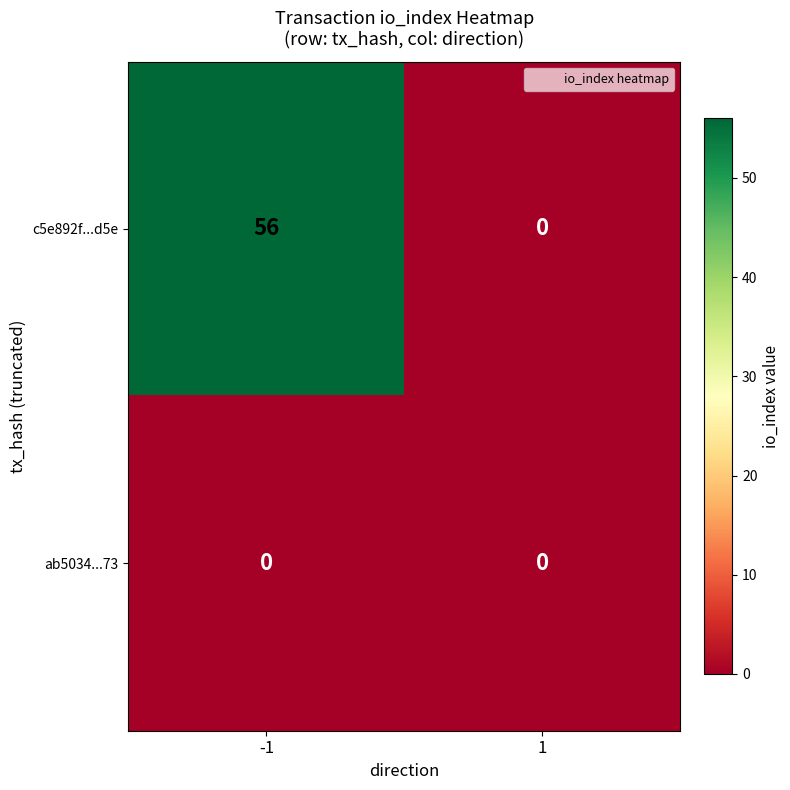

Reading right to left, what are all the values shown in this chart?

c5e892f...d5e: 1=0	-1=56
ab5034...73: 1=0	-1=0